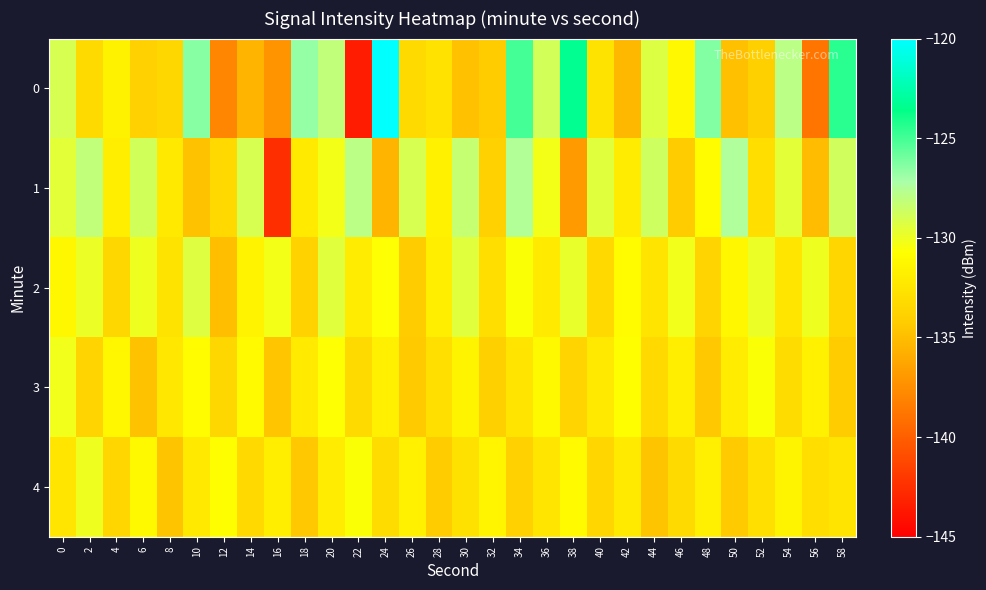

What is the difference between the highest and lowest values at 42?

4.5